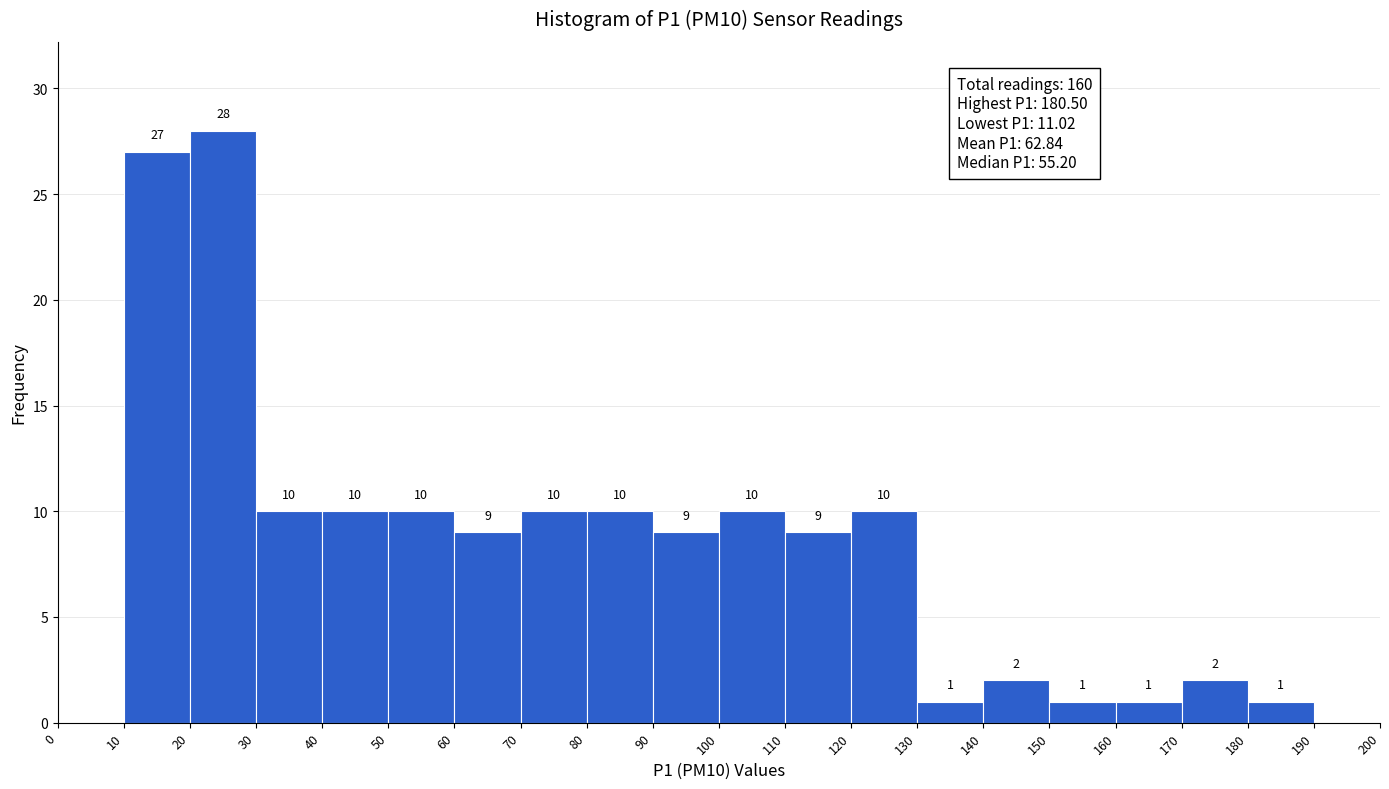

Over which range of the x-axis is the bar tallest?

20 to 30